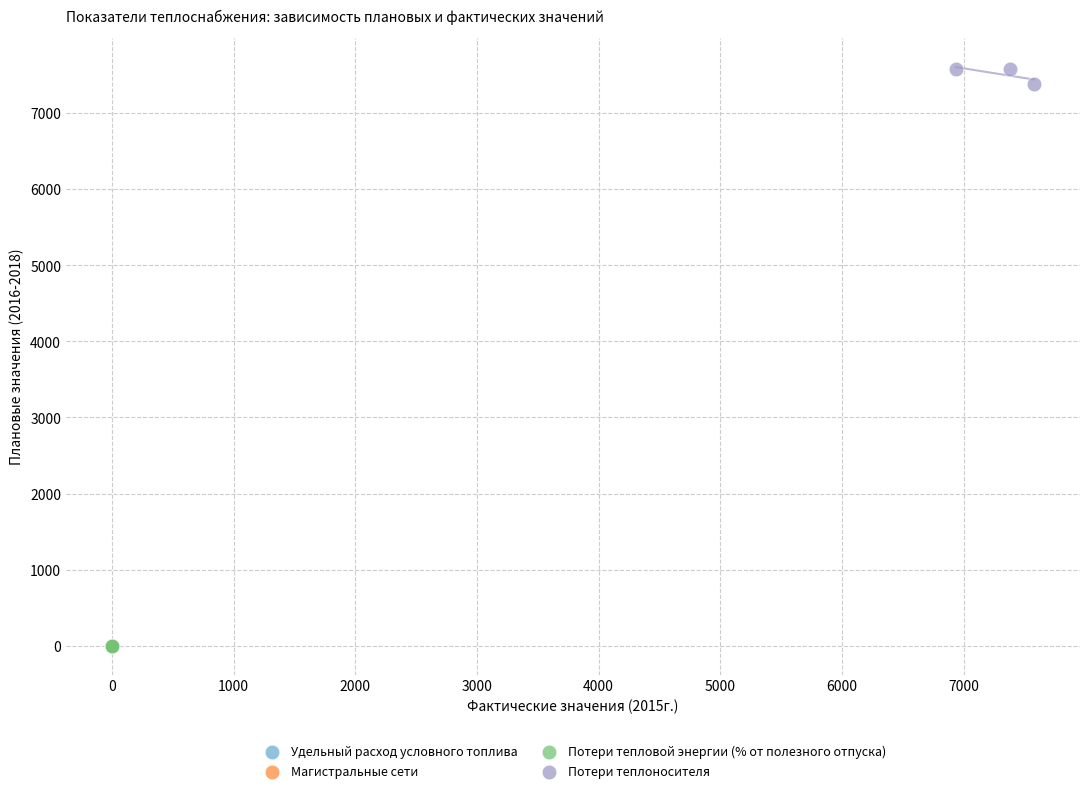

Which series has the widest spread of Y values?

Потери теплоносителя